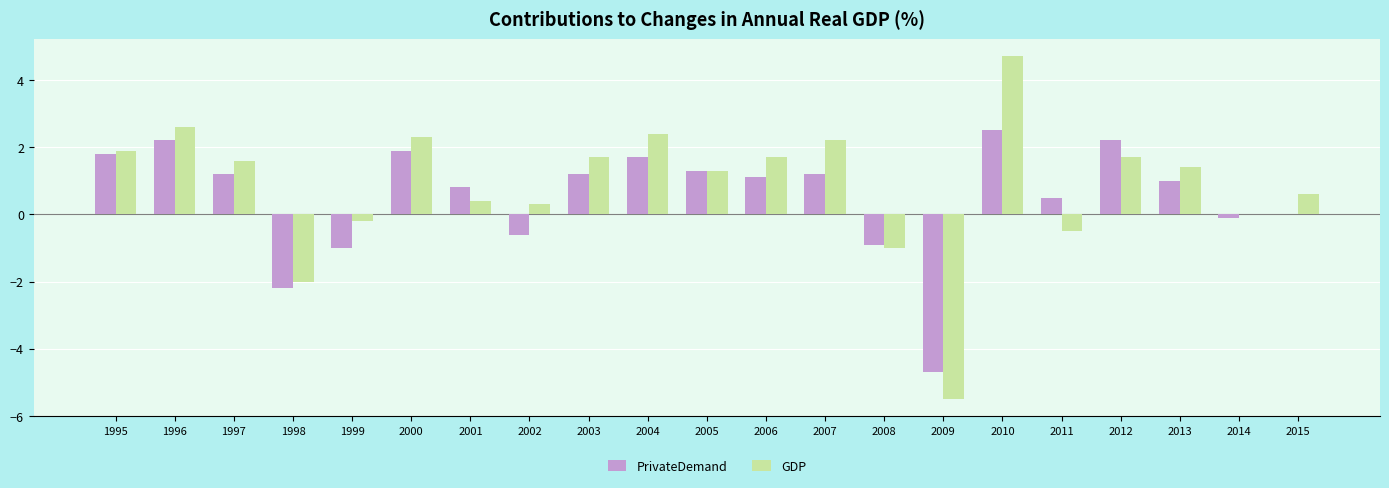

How many categories are shown in the chart?

21